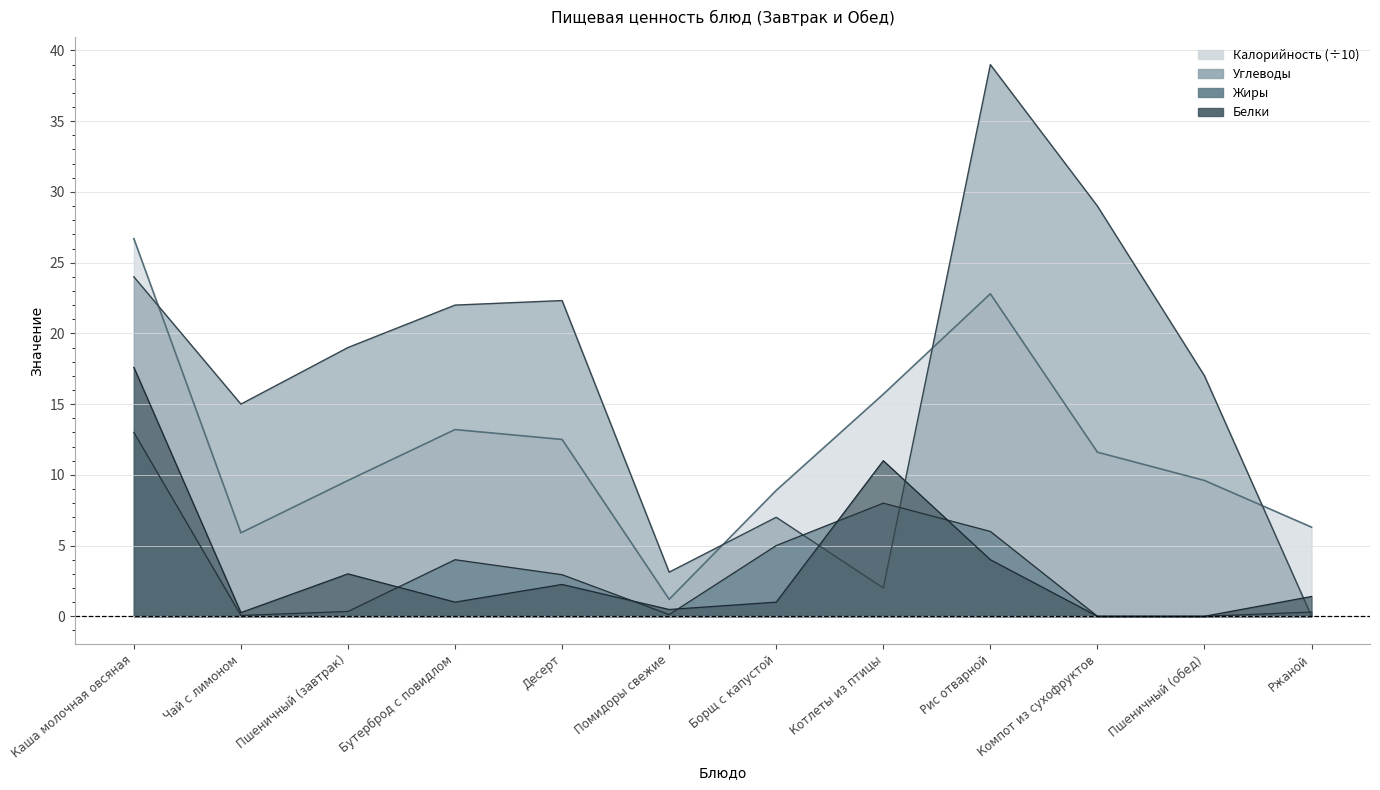

What is the sum of all Белки values?

42.0